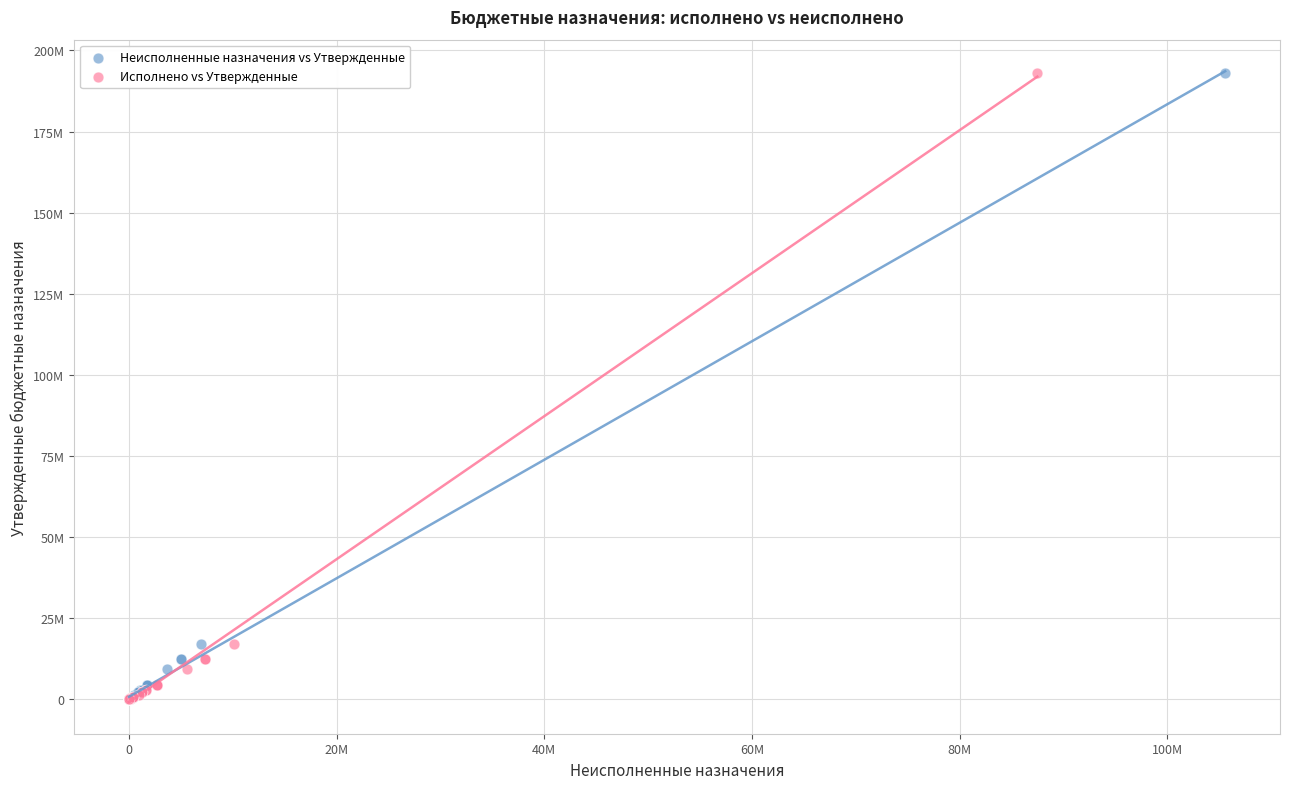

What are all the series names shown in the legend?

Неисполненные назначения vs Утвержденные, Исполнено vs Утвержденные